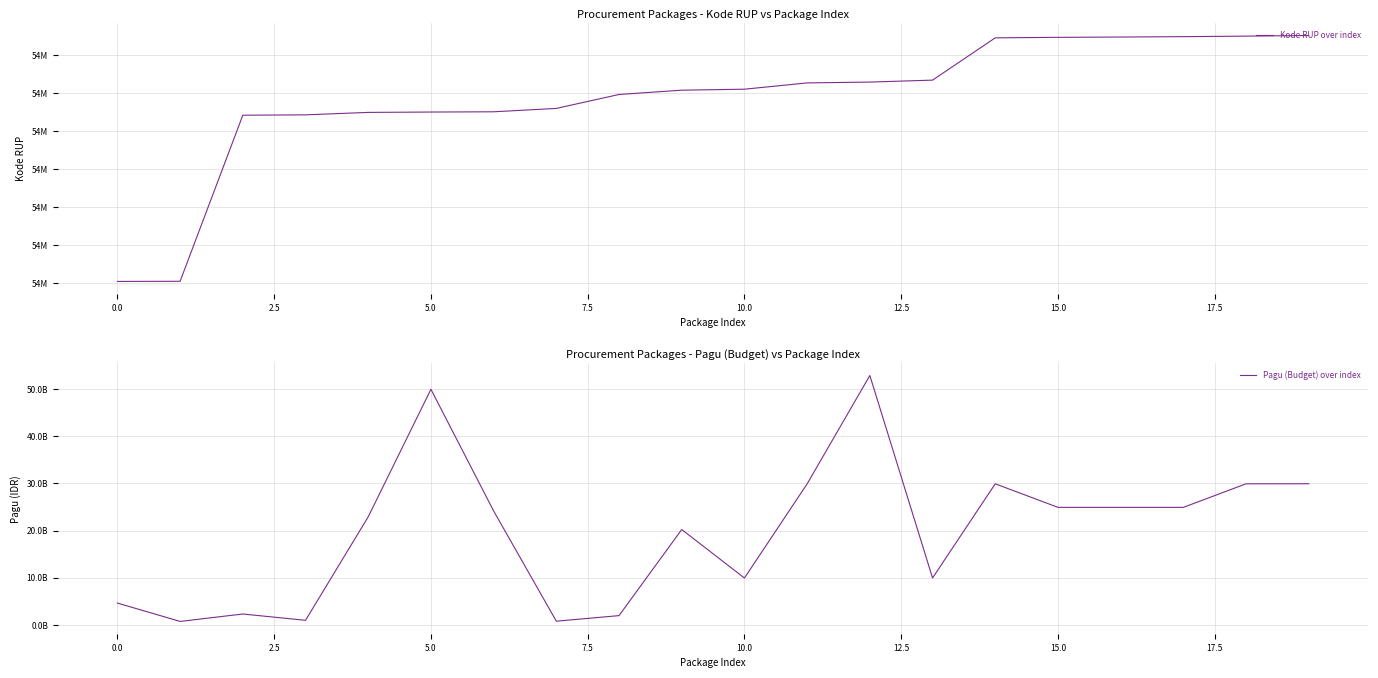

At which category is the sum across all series the highest?

12